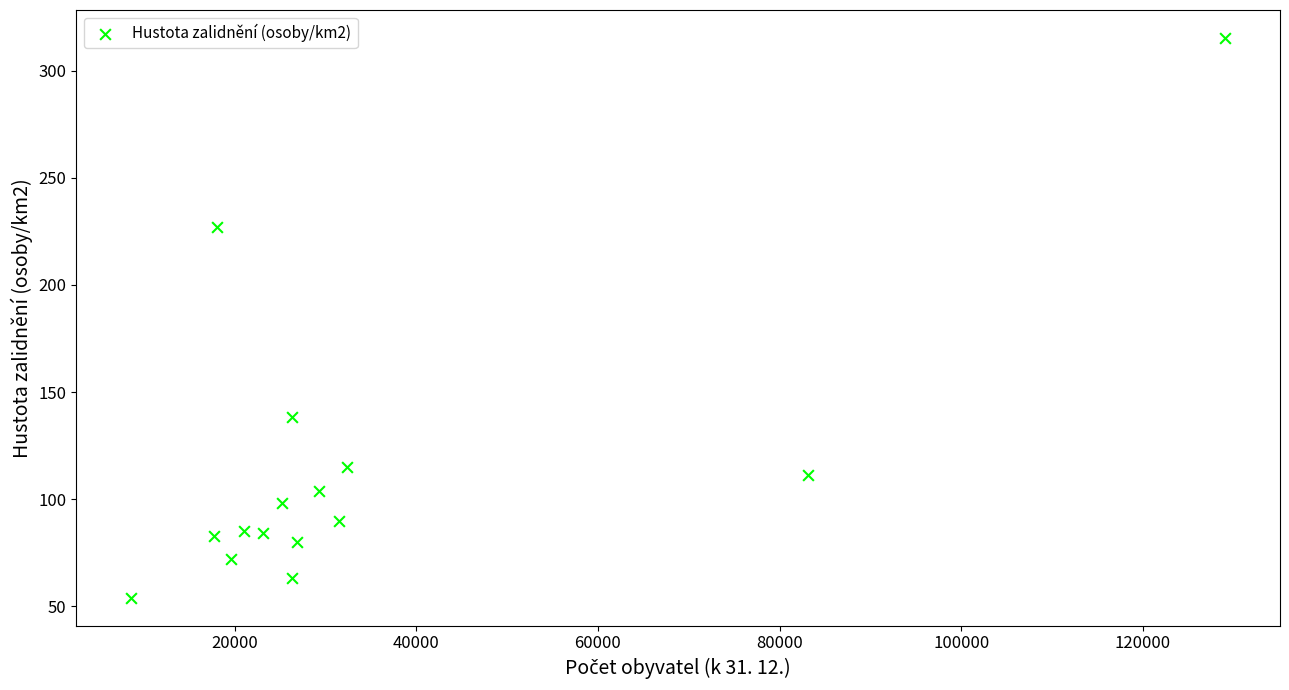

What is the range of X values (max minus min)?

120521.0